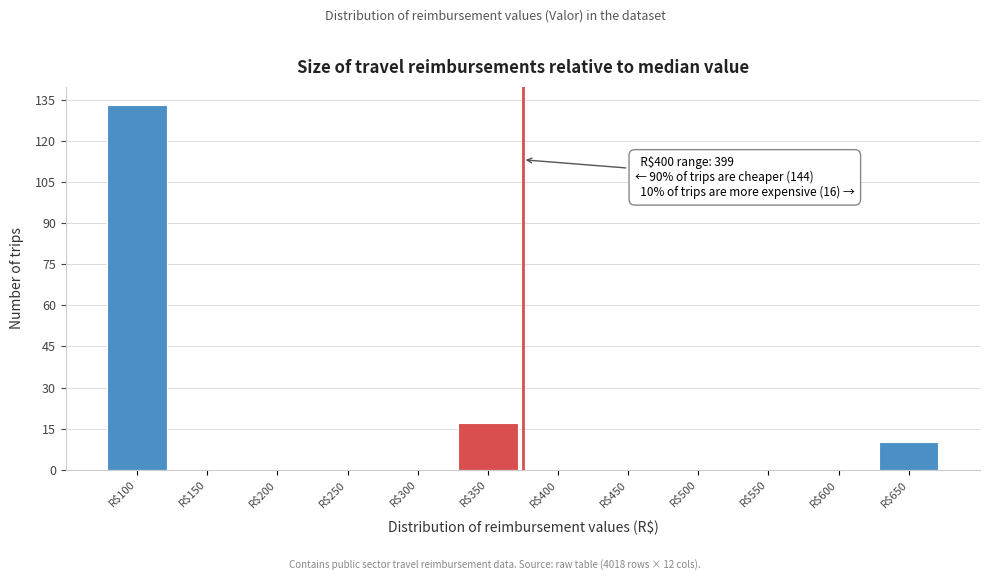

What is the maximum value shown in the chart?

133